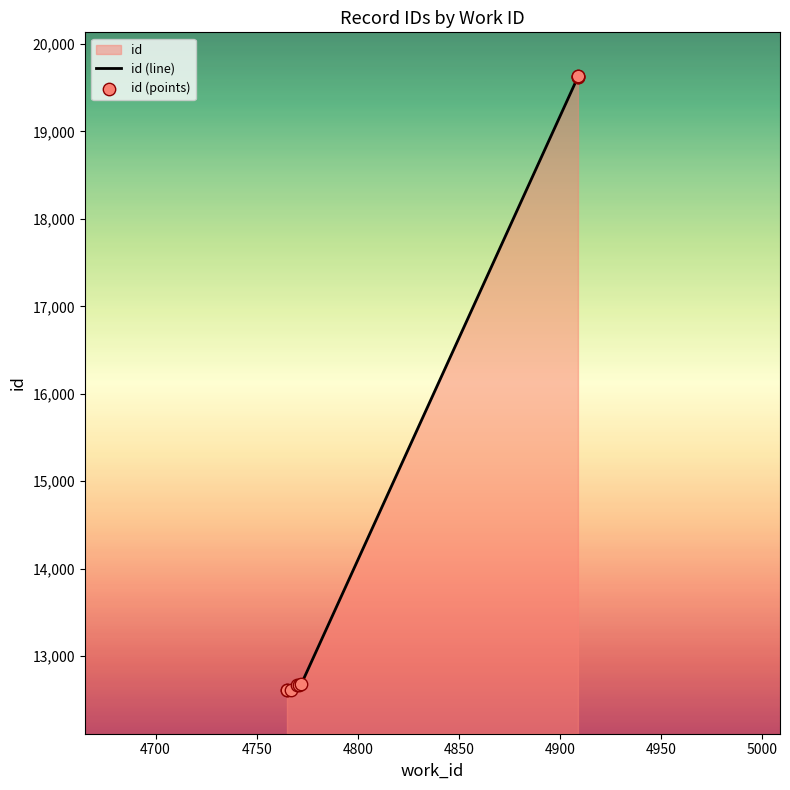

Which series has the widest spread of Y values?

id (line)